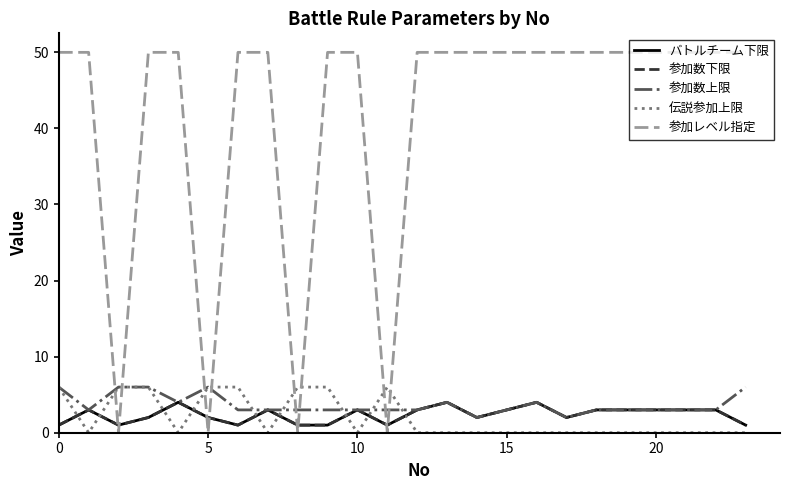

After their last crossing, which series has the higher values: 参加数下限 or 伝説参加上限?

参加数下限